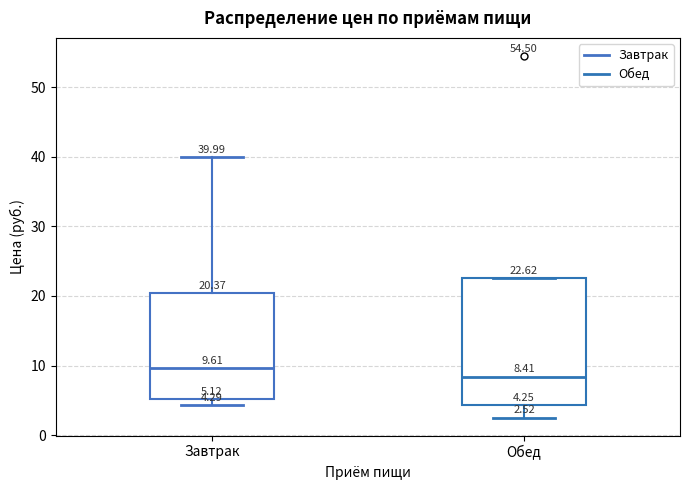

Which box is the tallest, from its lower edge to its upper edge?

Обед